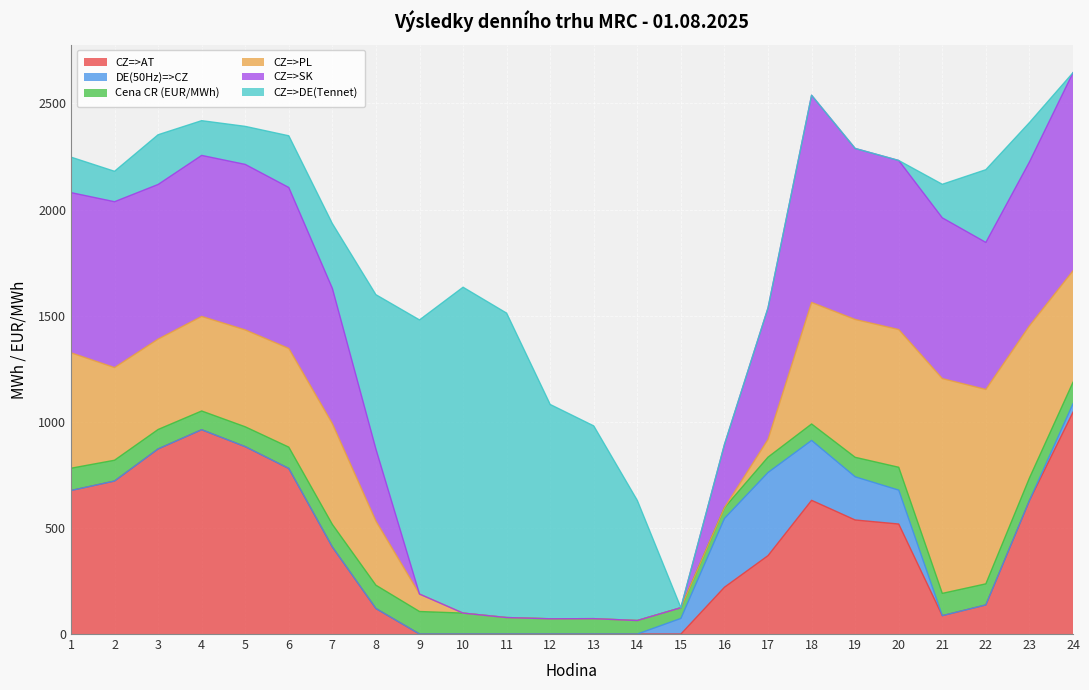

Count the number of categories in the chart.

24